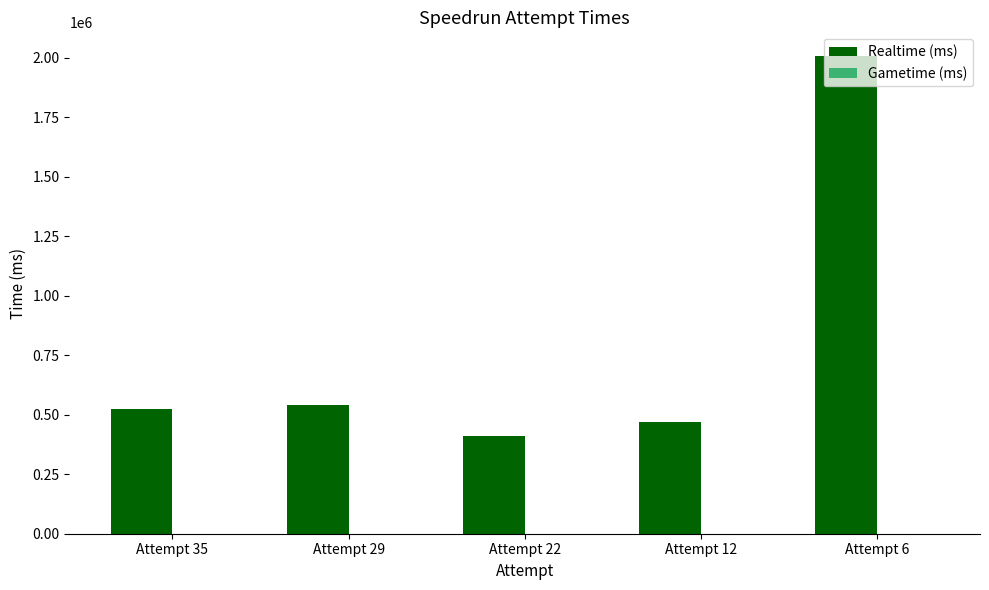

The value at Attempt 22 is 143631. True or false?

False